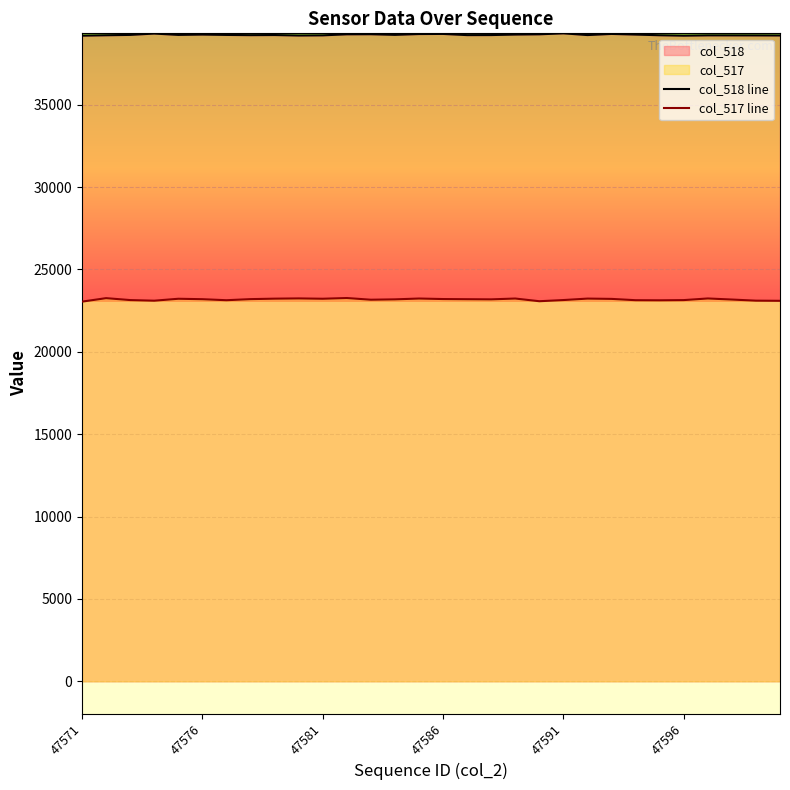

What is the value of the col_517 line point at the 28th from the left?

23172